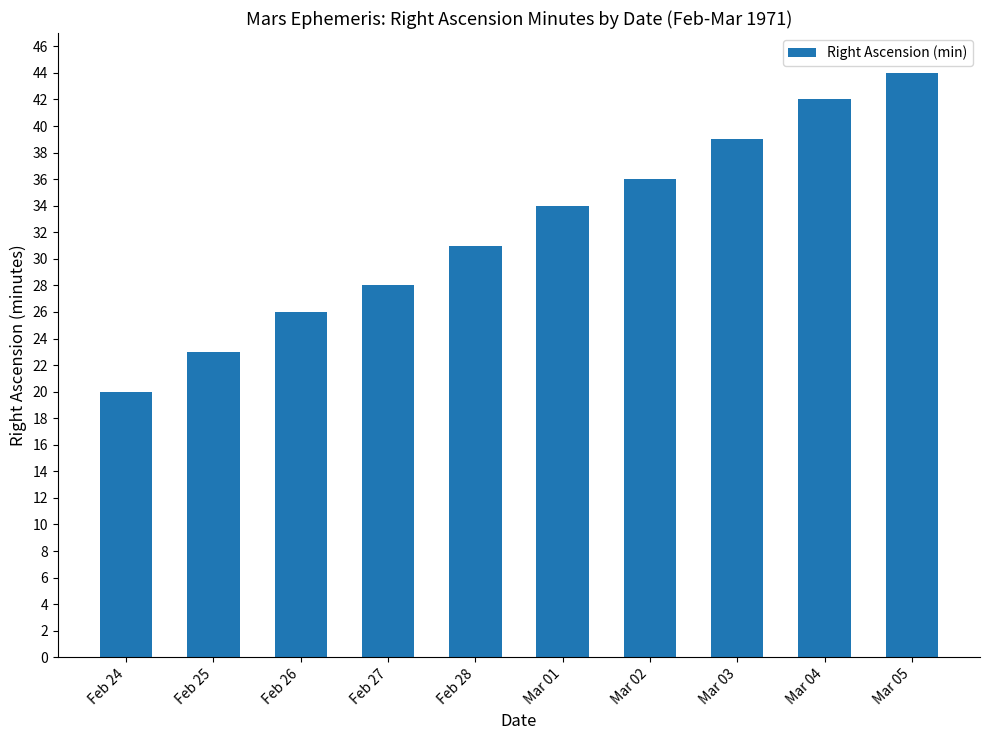

Which has a higher value, Feb 28 or Mar 04?

Mar 04